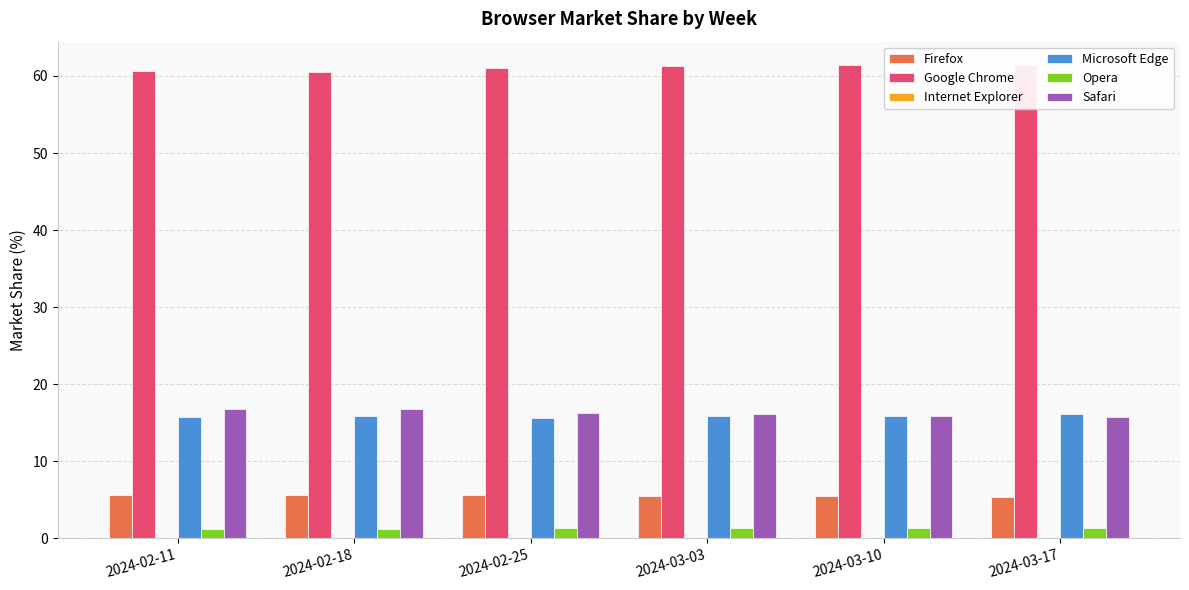

What position from the left is 2024-03-03?

4